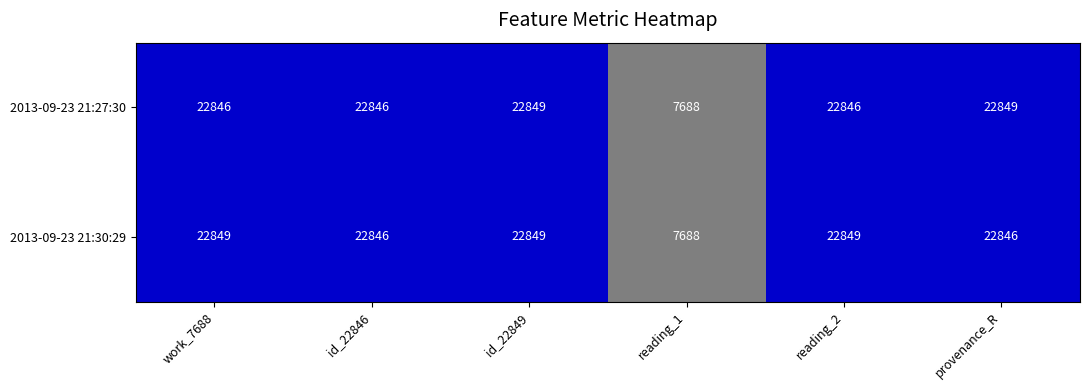

What is the difference between the maximum and minimum values in the 2013-09-23 21:27:30 series?

15161